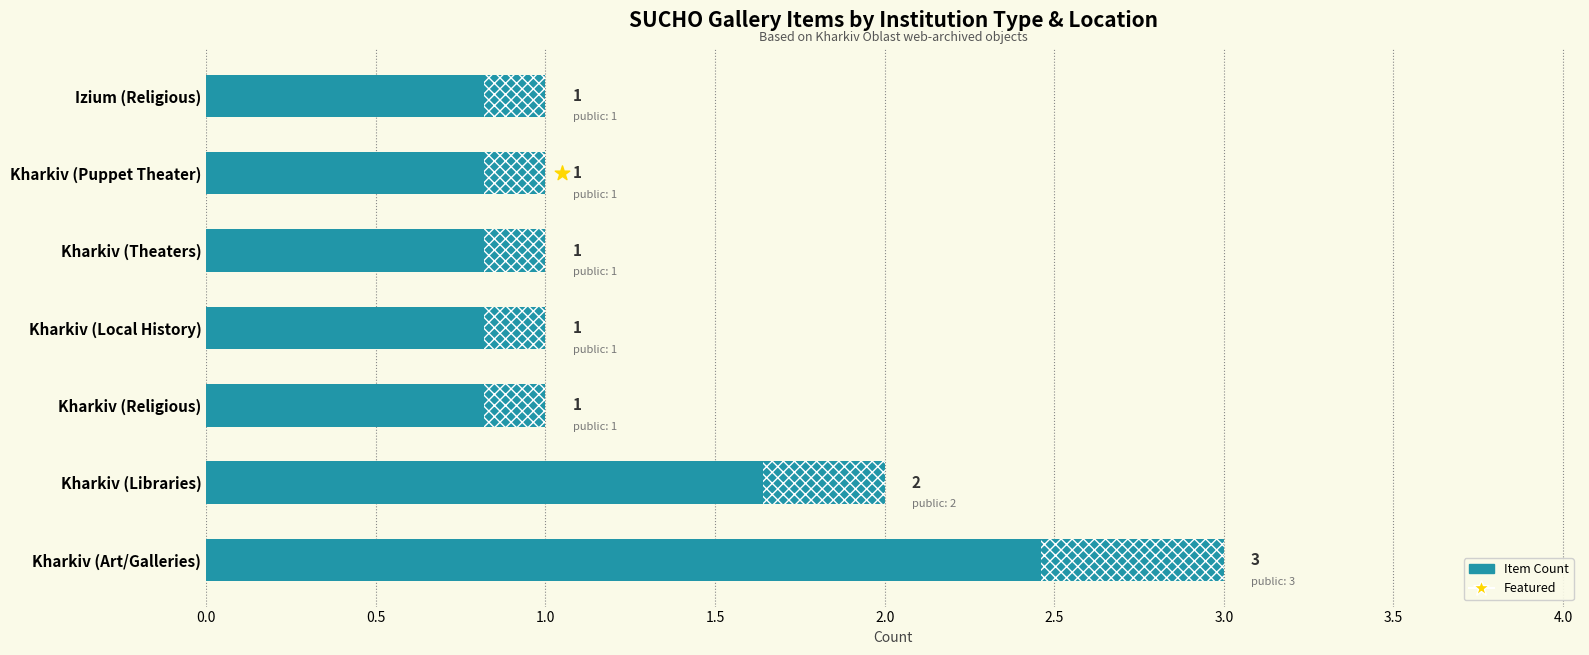

At how many categories does at least one series exceed 2?

1